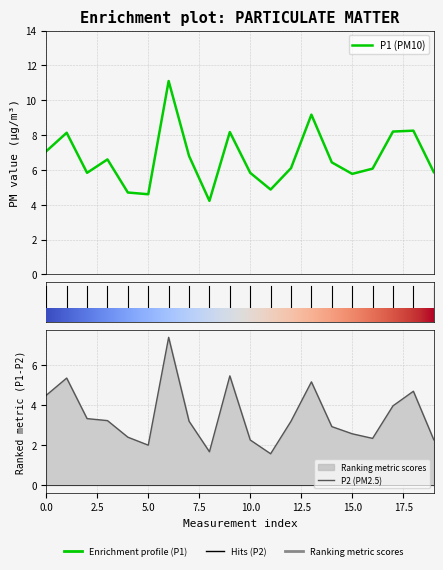

True or false: P1 (PM10) and P2 (PM2.5) cross at least once.

False